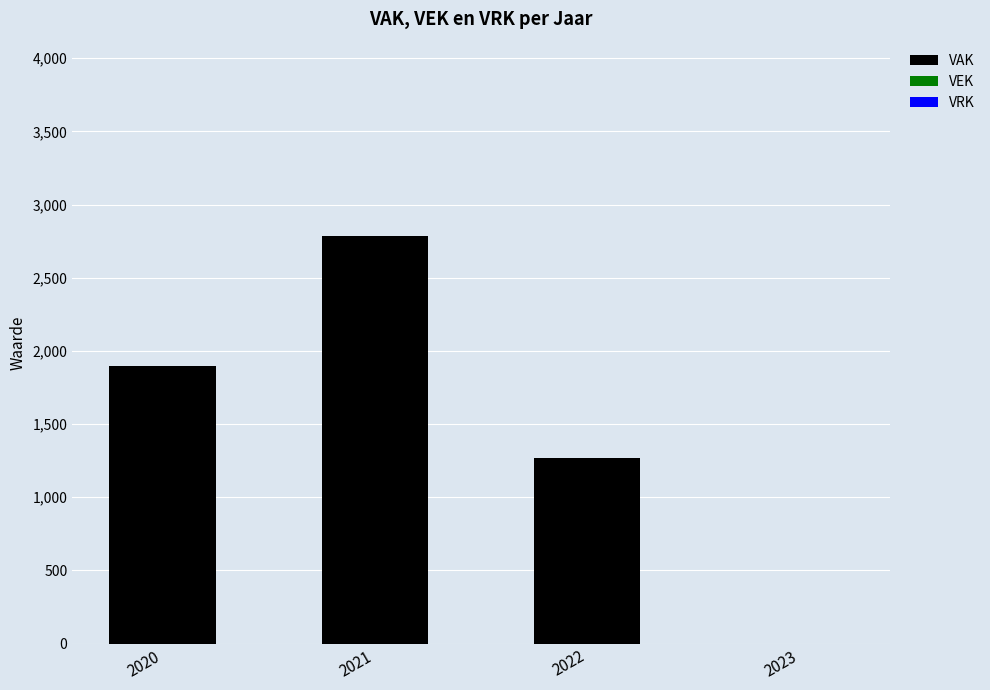

What is the change in value from 2022 to 2023?

-1266